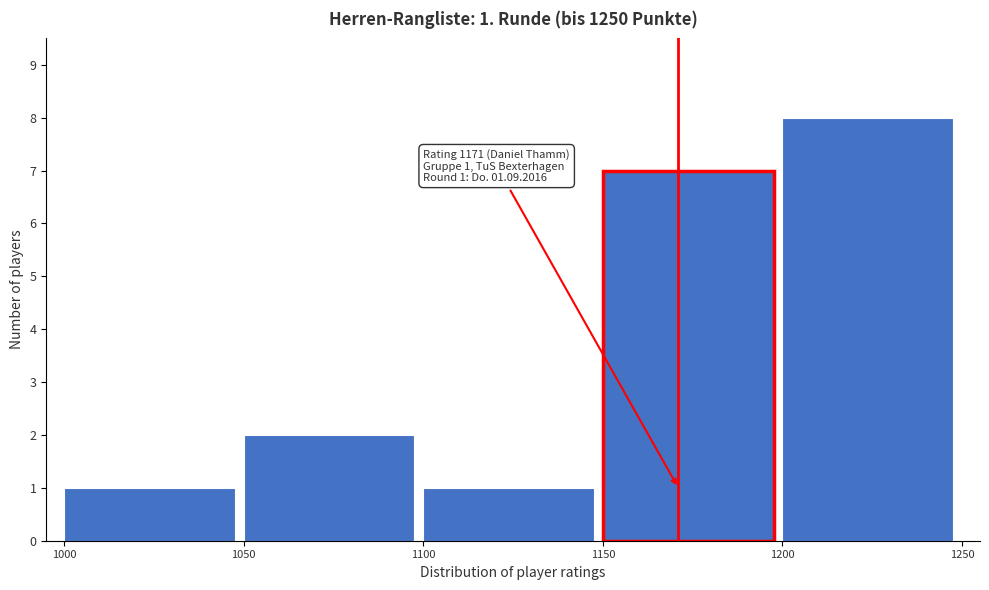

Over which range of the x-axis is the bar tallest?

1200 to 1250